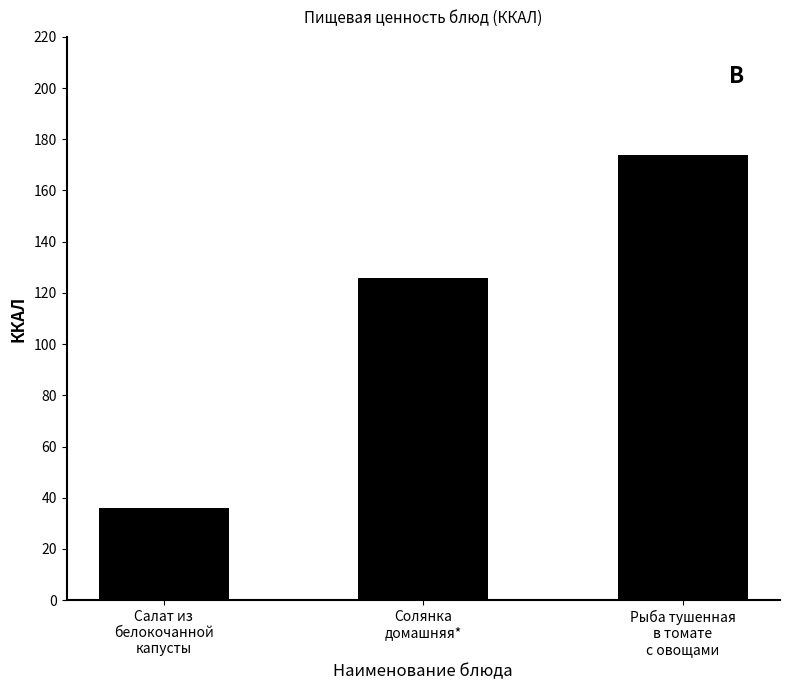

Are the bars grouped side by side (vs. stacked)?

No